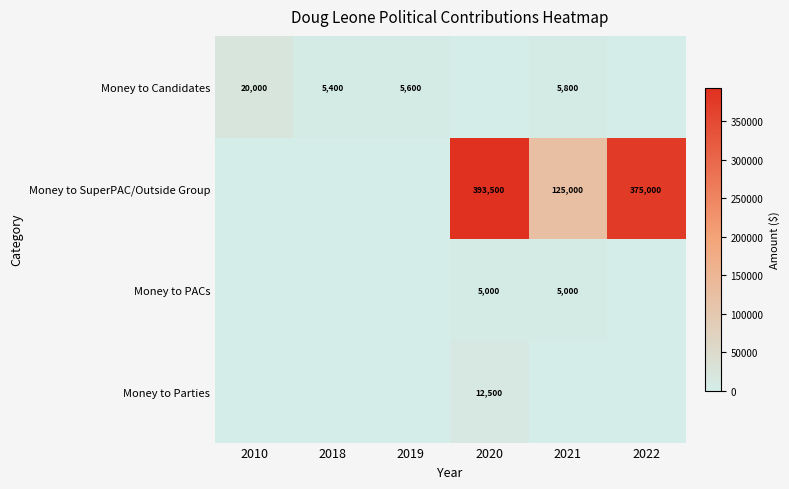

Is it true that Money to SuperPAC/Outside Group equals 196755 at 2021?

False